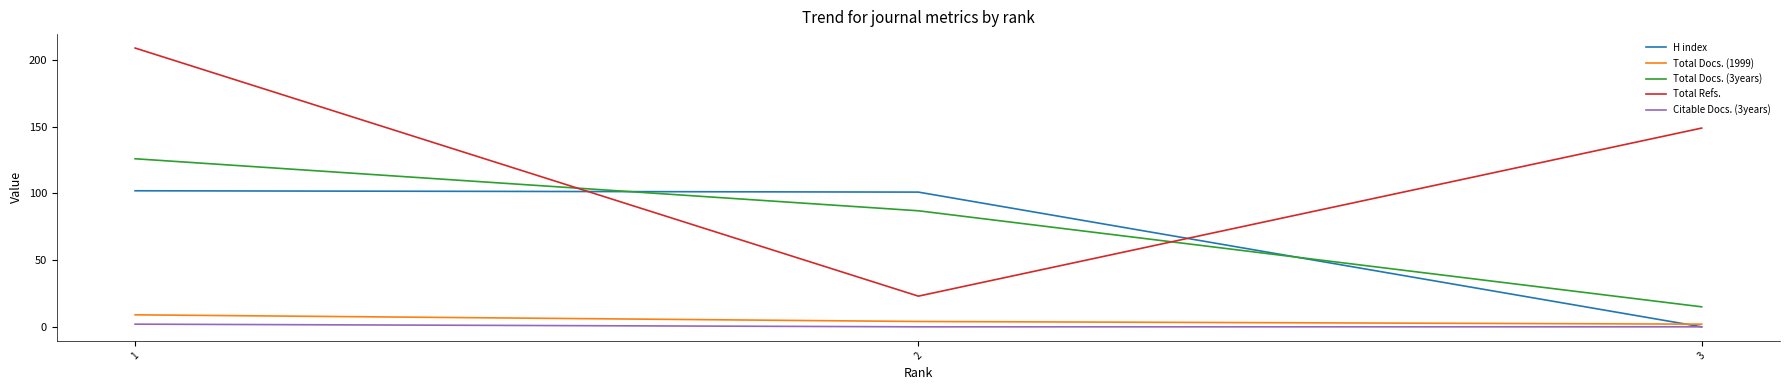

List the series in order of their peak value, highest first.

Total Refs., Total Docs. (3years), H index, Total Docs. (1999), Citable Docs. (3years)